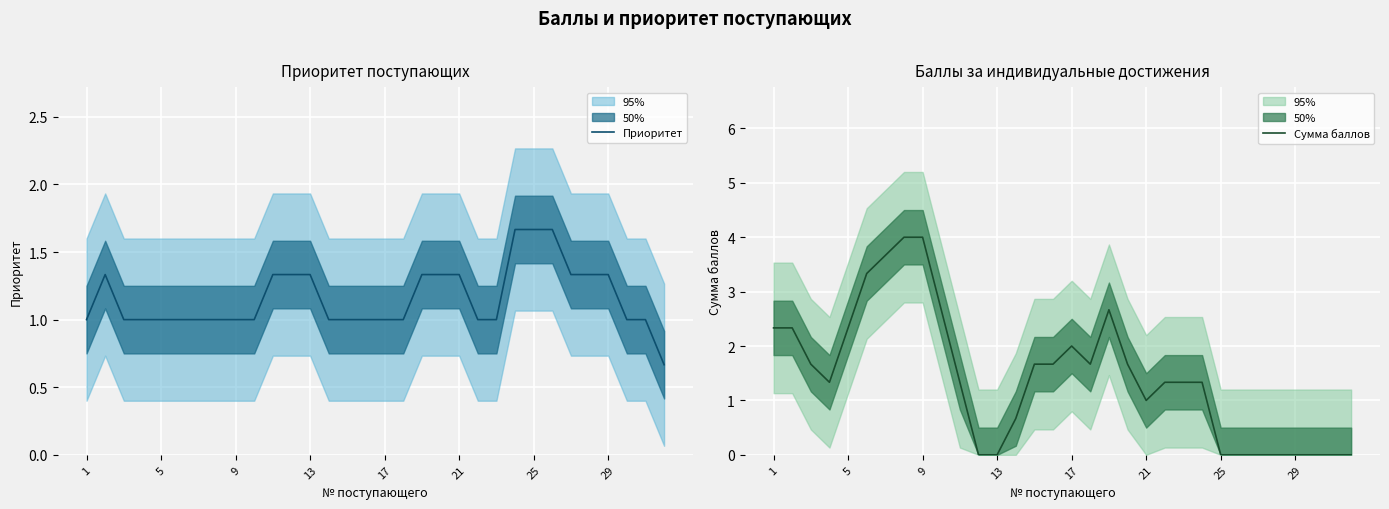

What is the maximum value for Сумма баллов?

4.0